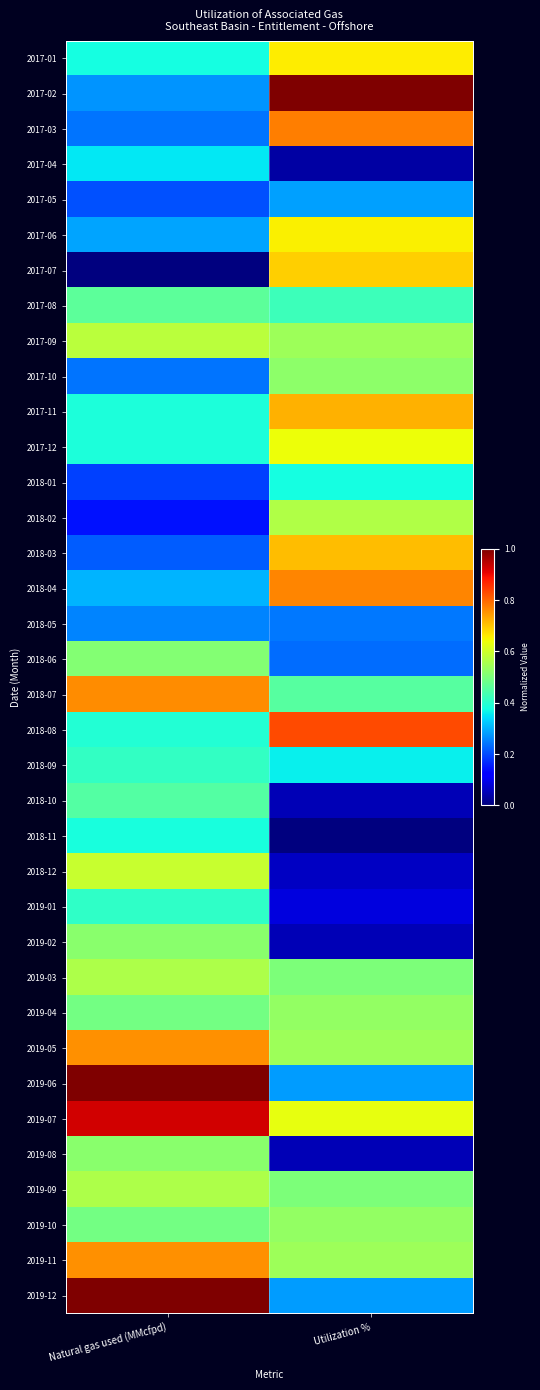

What is the maximum value shown in the chart?

1.0